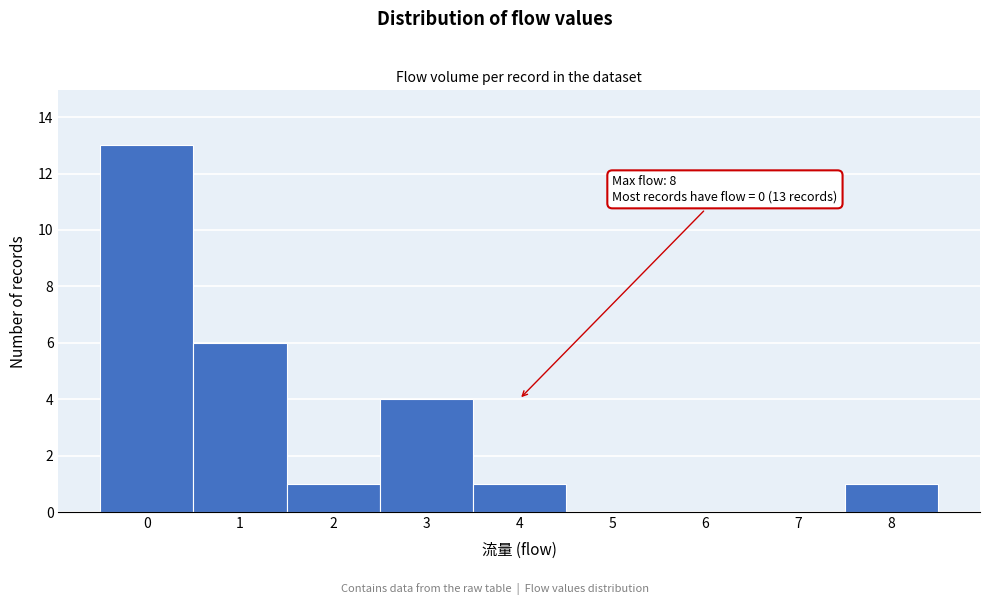

Over which range of the x-axis is the bar tallest?

-0.5 to 0.5